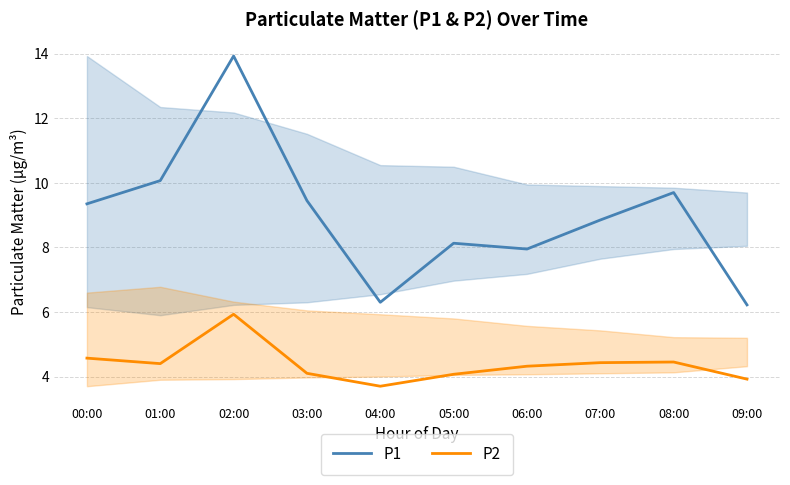

How many interior local peaks does the P2 series have?

2